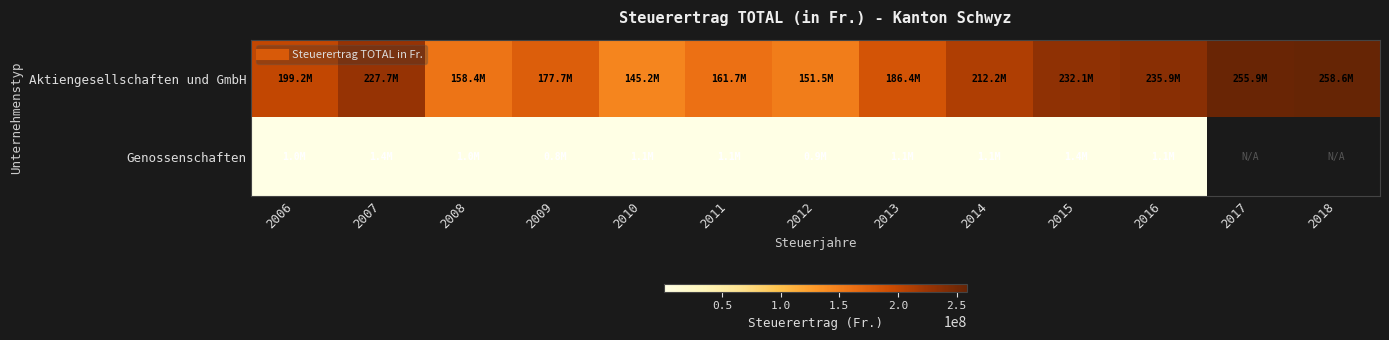

Which has a higher value, 2012 or 2011?

2011